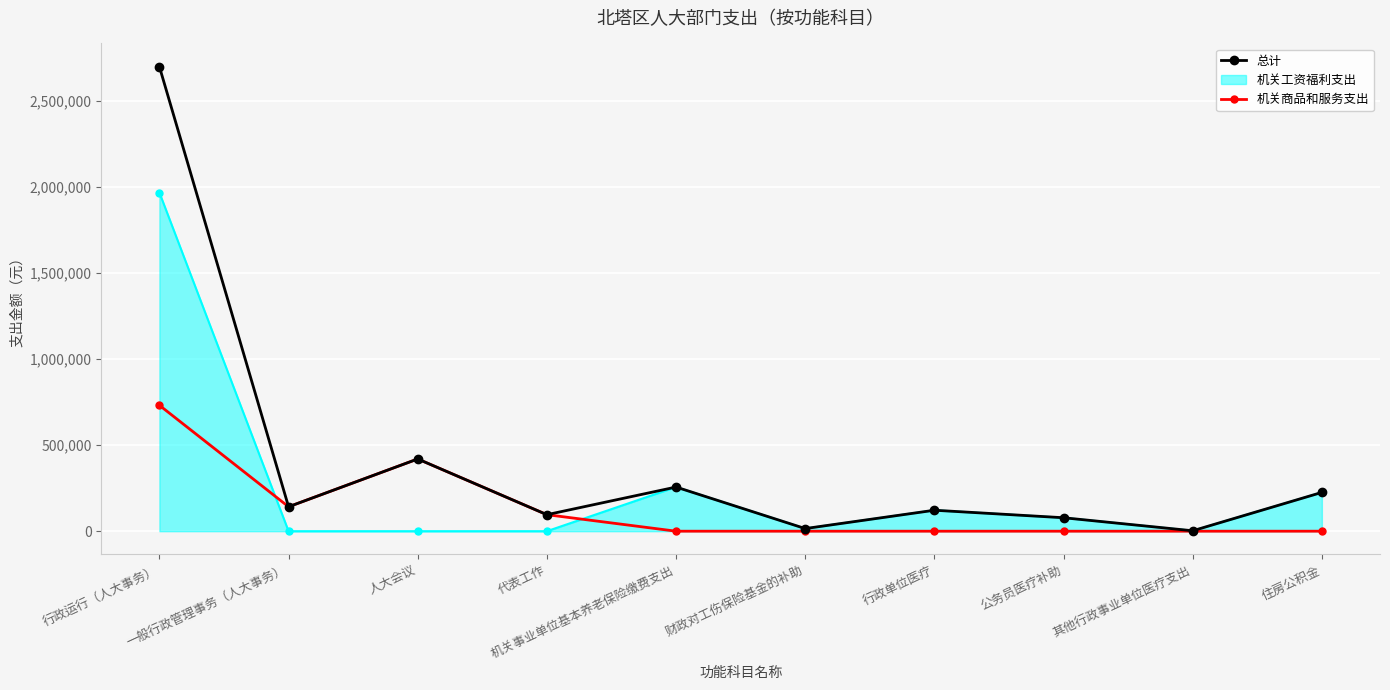

The value of 总计 at 行政单位医疗 is 121894. True or false?

True